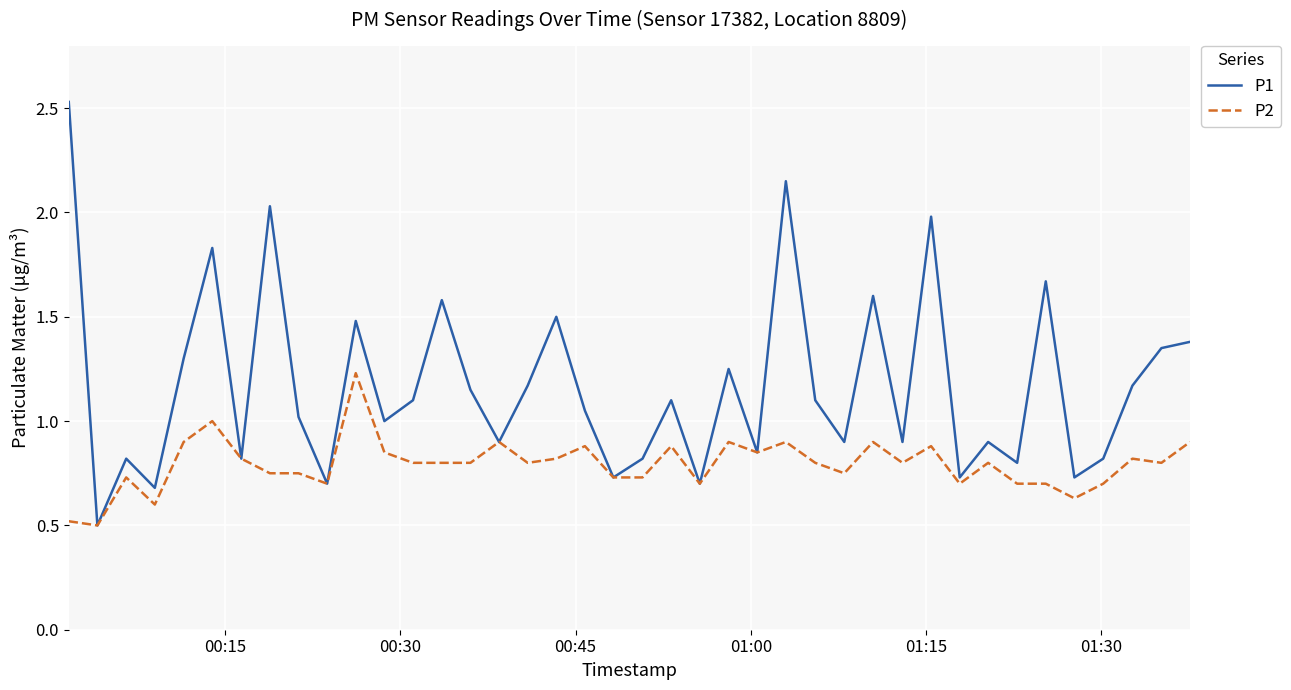

List the series in order of their peak value, highest first.

P1, P2